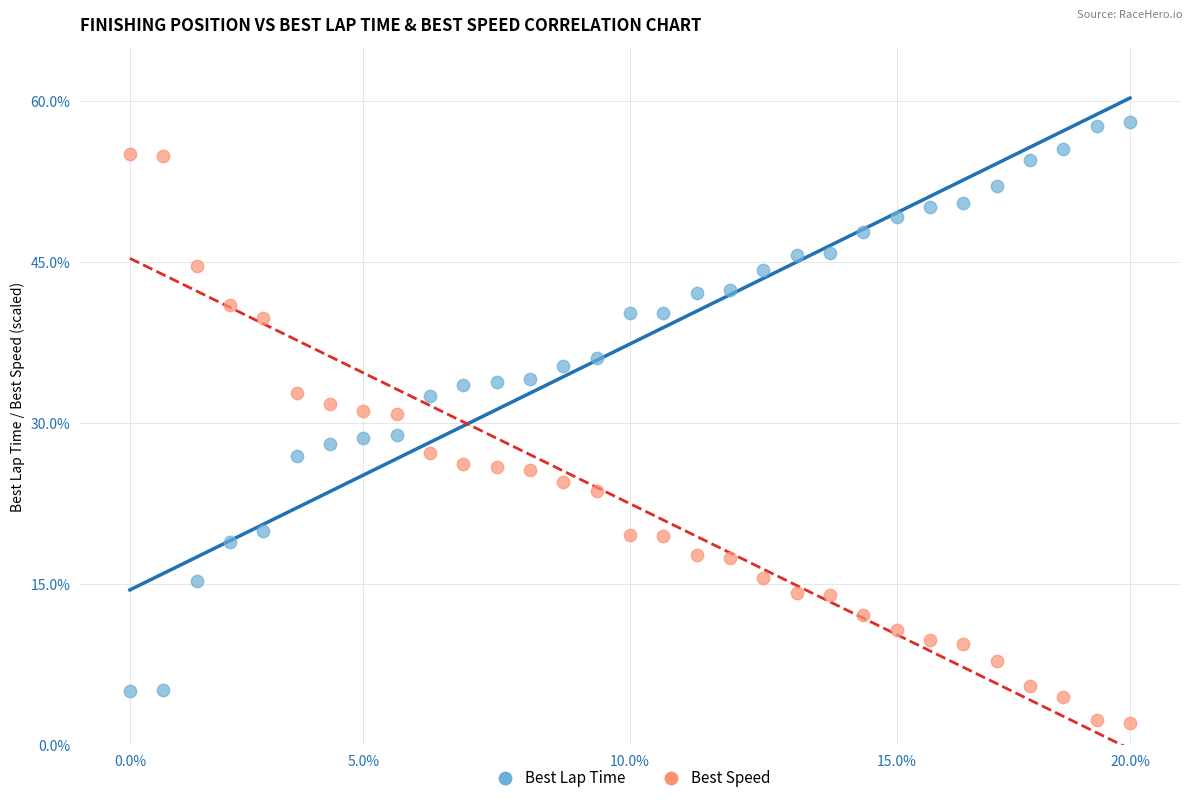

Which series reaches the minimum Y coordinate?

Best Speed